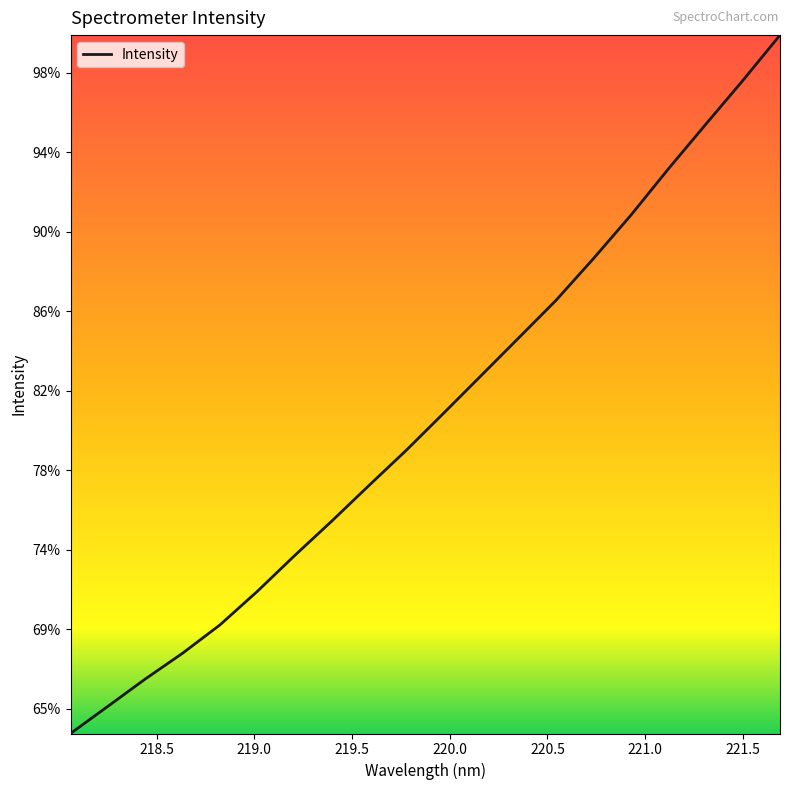

Does the chart display data point markers on the line(s)?

No